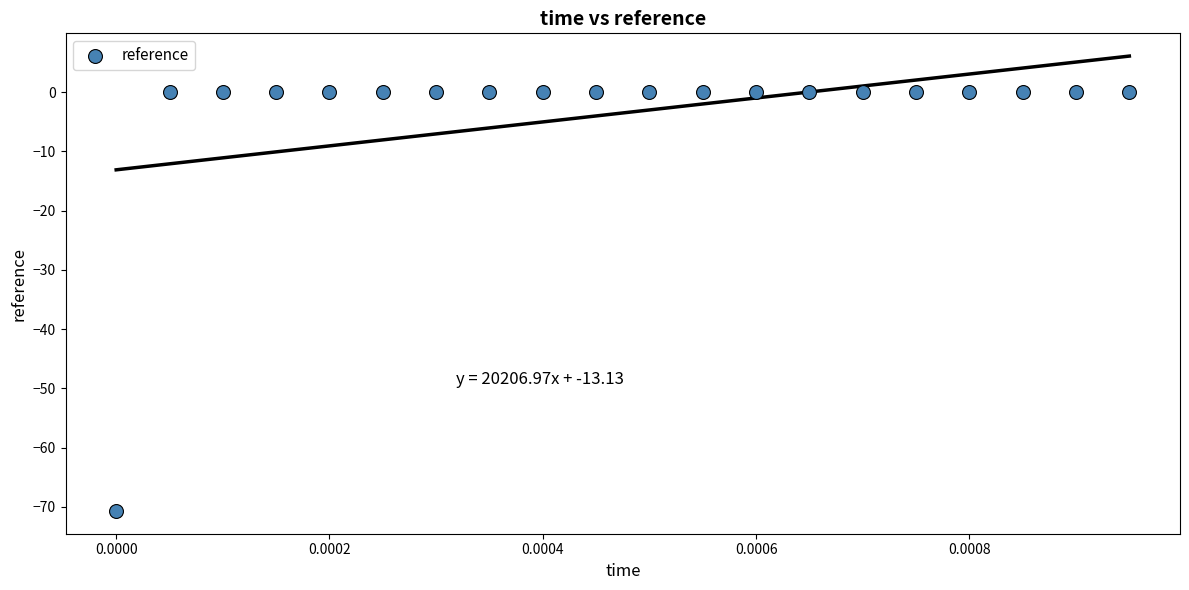

What is the range of Y values (max minus min)?

70.7